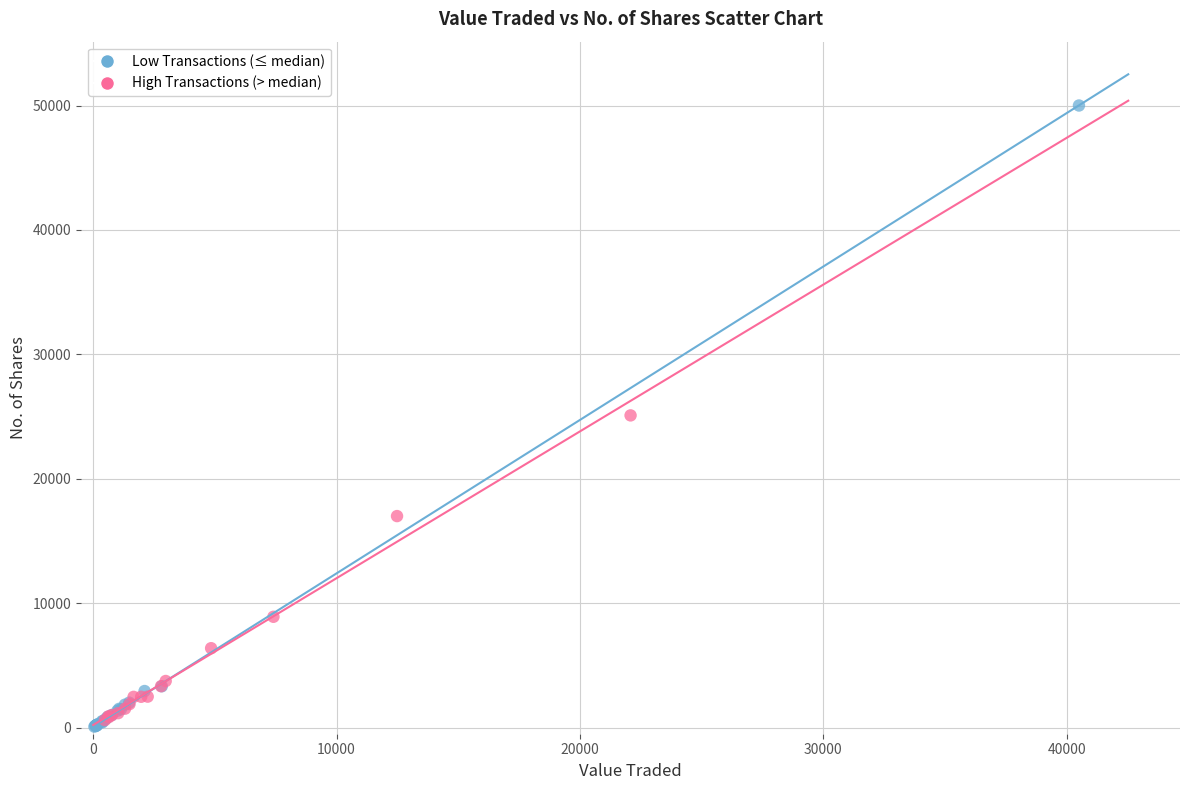

Which series reaches the maximum Y coordinate?

Low Transactions (≤ median)